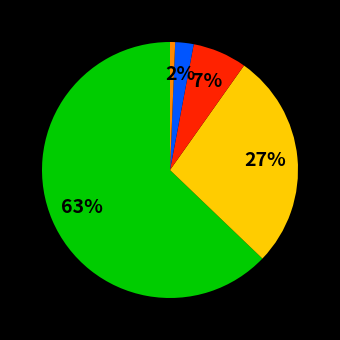

Is there a majority slice in this chart?

Yes